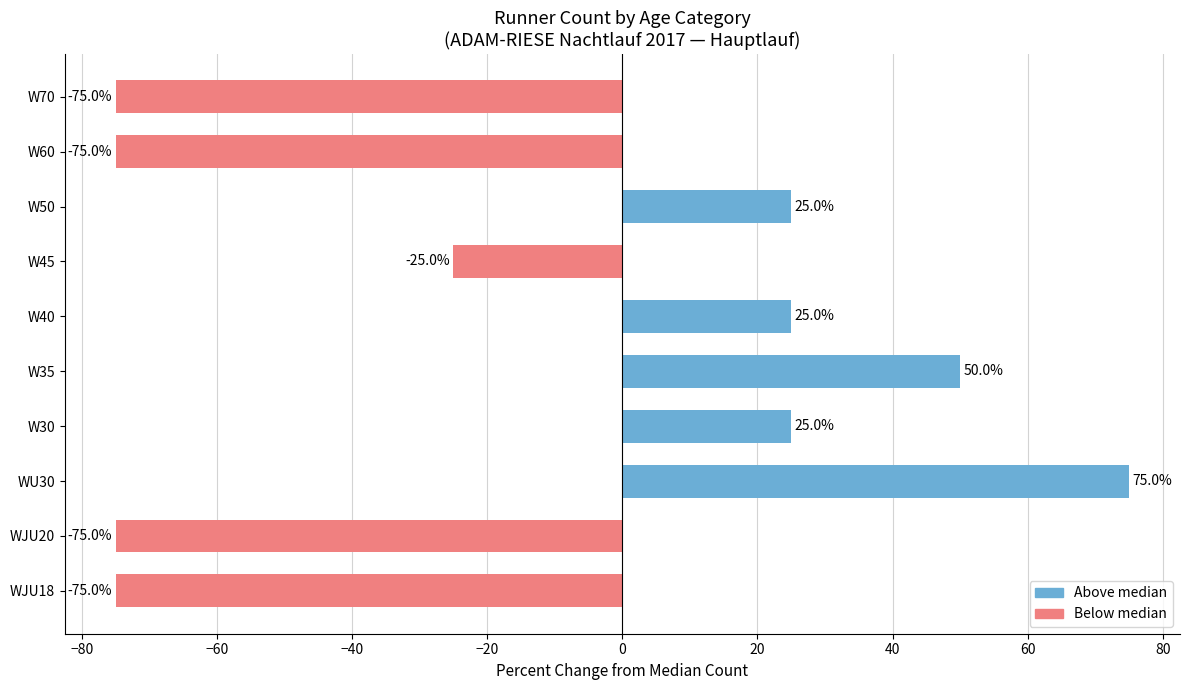

At which category does the chart reach its peak across all series?

WU30